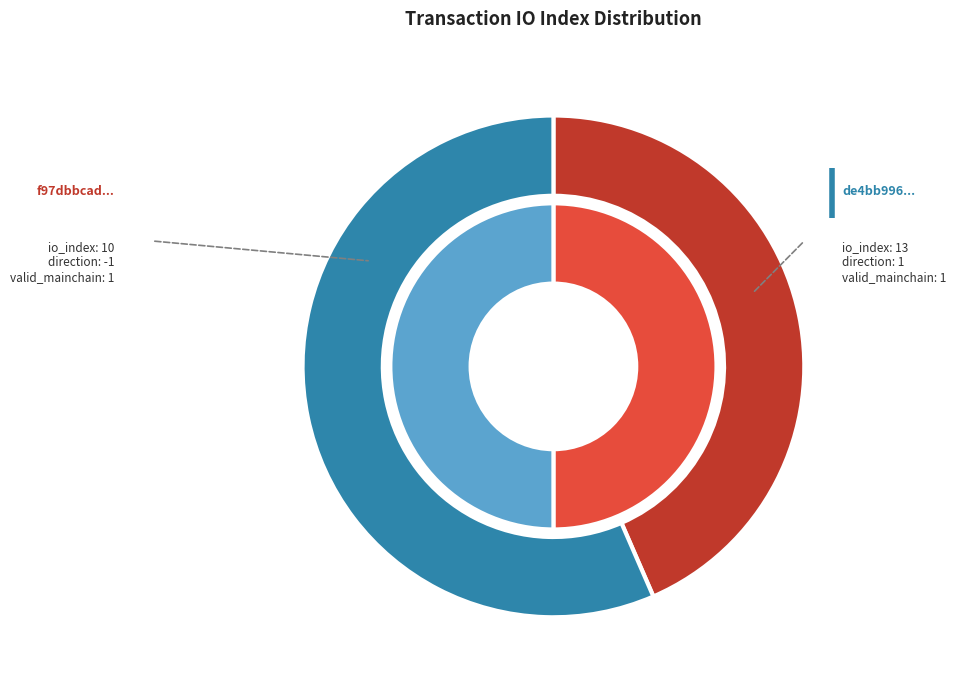

Does any single category account for the majority?

Yes